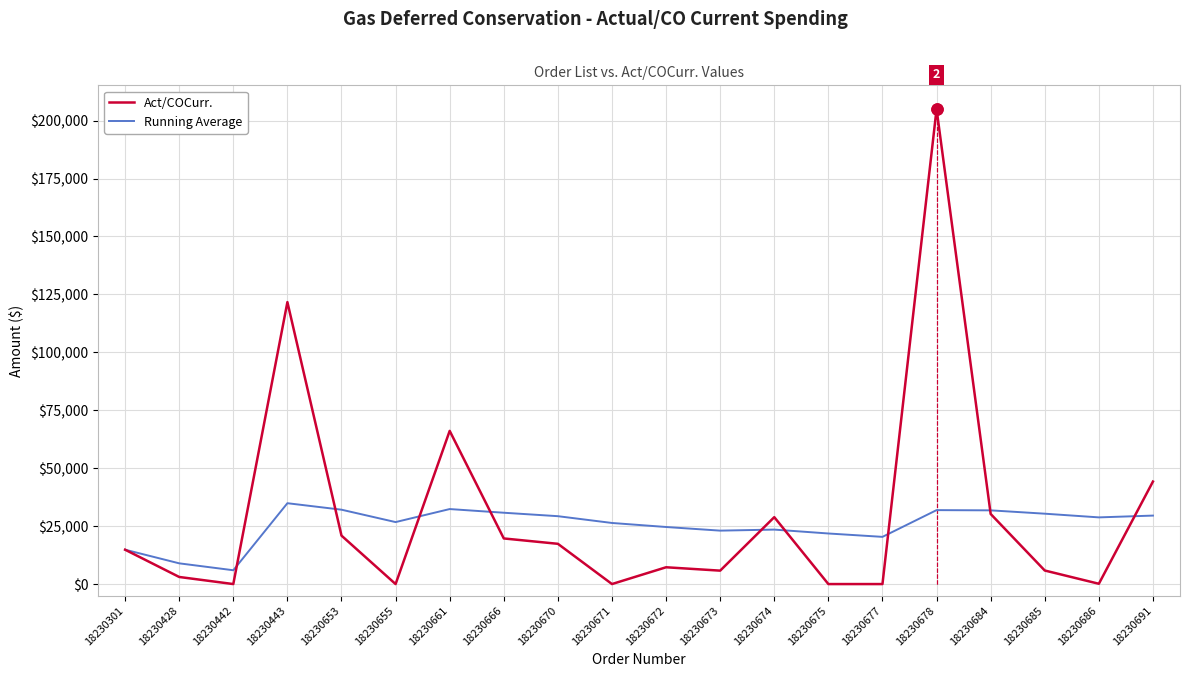

At which category does Act/COCurr. reach its first local peak?

18230443